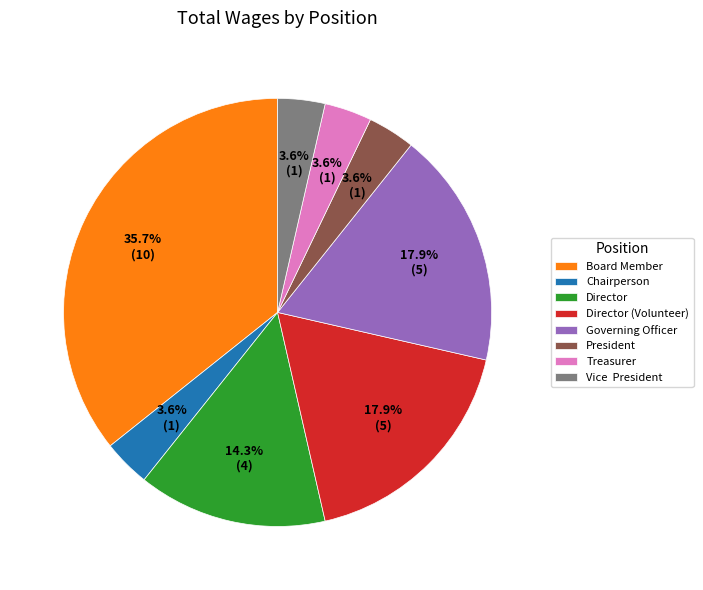

Which category has the biggest portion of the pie?

Board Member